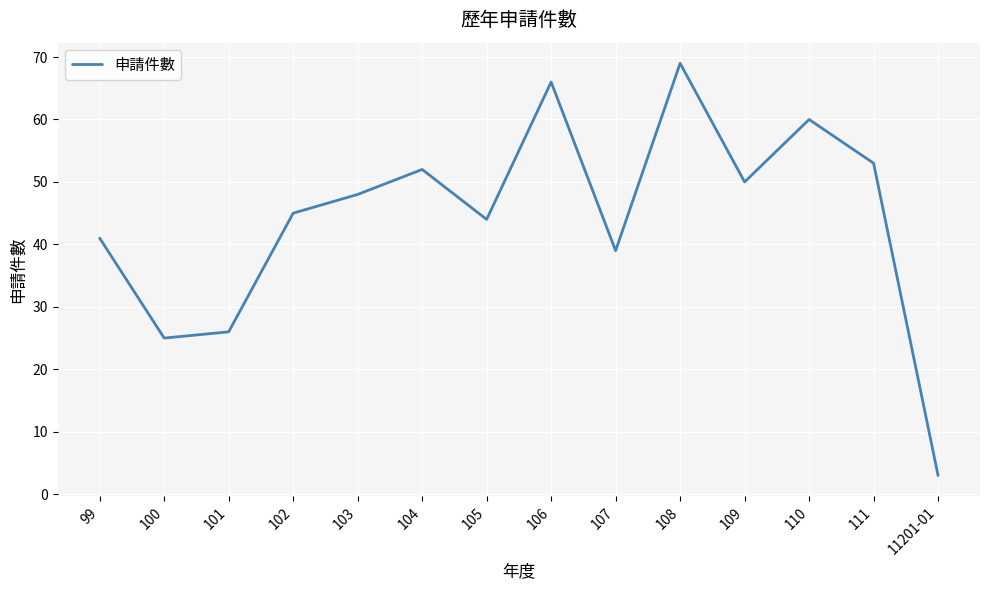

What is the change in value from 99 to 103?

+7